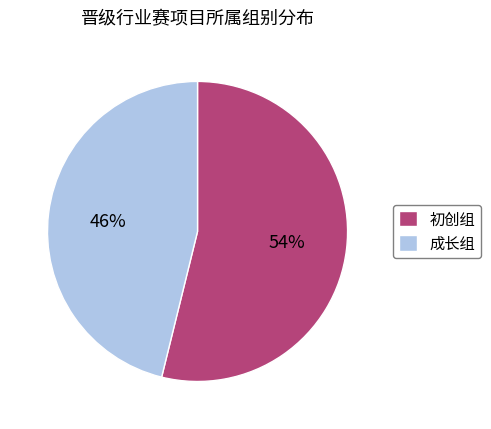

Does 成长组 represent more than half of the total?

No